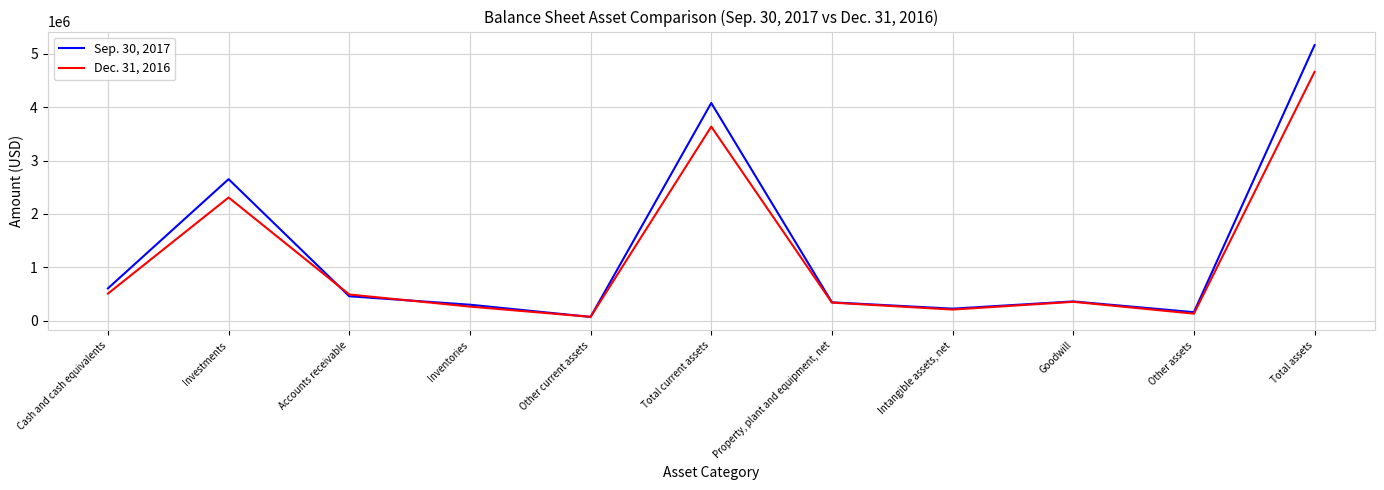

What is the difference between the highest and lowest values at Accounts receivable?

33006